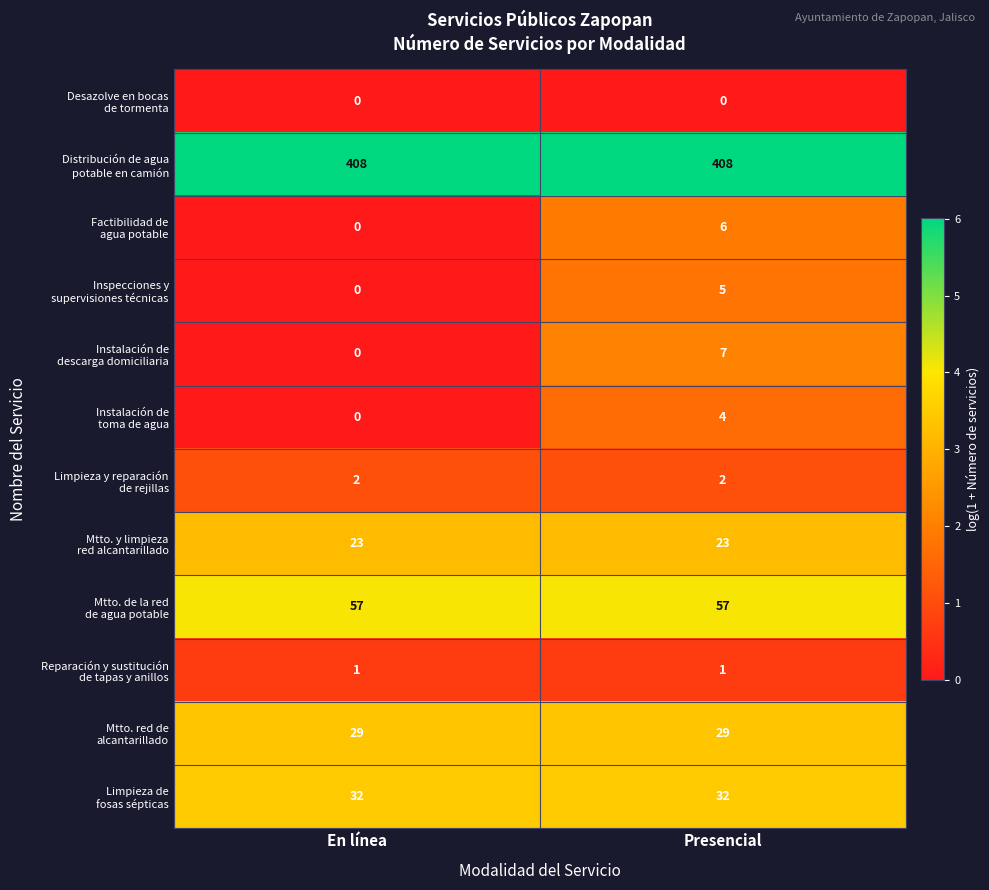

What is the difference between the highest and lowest values at En línea?

408